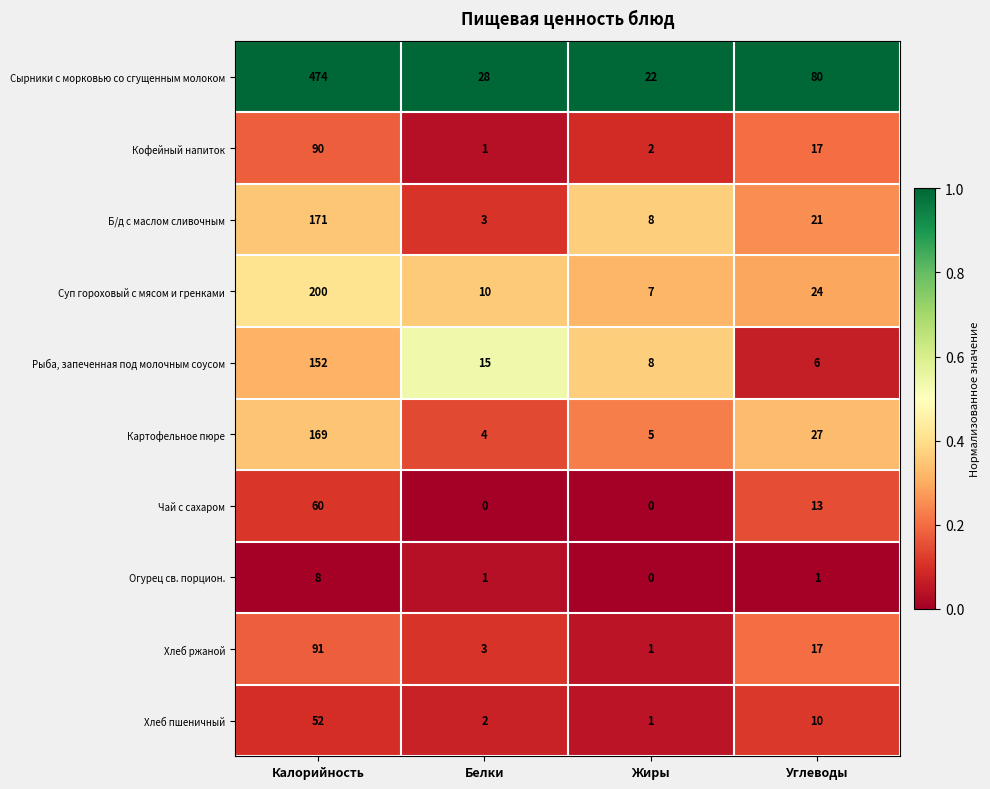

Which series has the largest range (max minus min)?

Сырники с морковью со сгущенным молоком